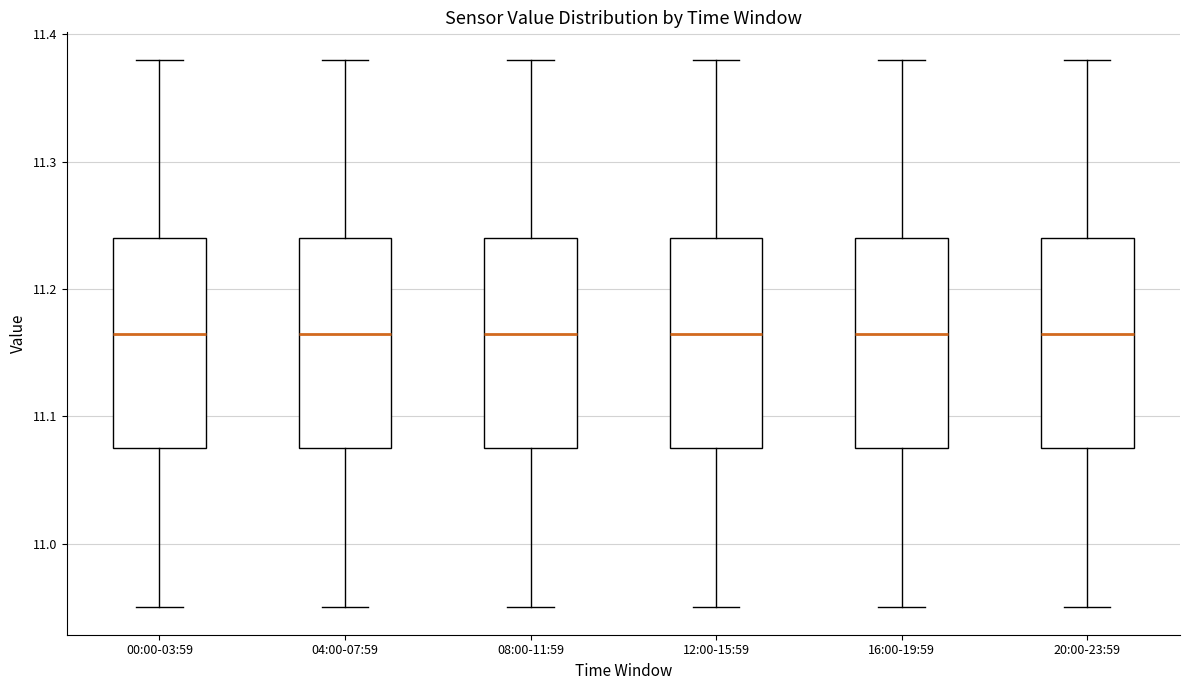

Where does the lower whisker of the box for 16:00-19:59 end on the y-axis? The values are not printed on the chart, so give them approximately, as read against the axis.

10.95